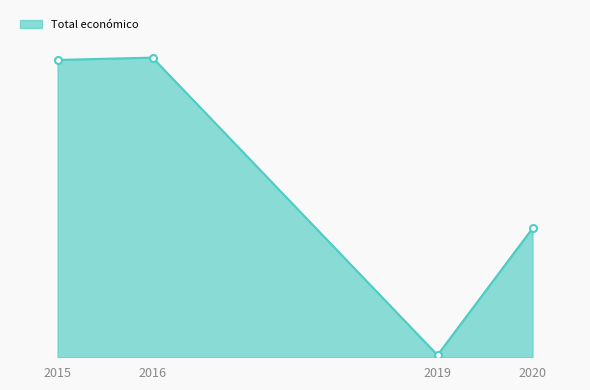

Does the chart display data point markers on the line(s)?

No